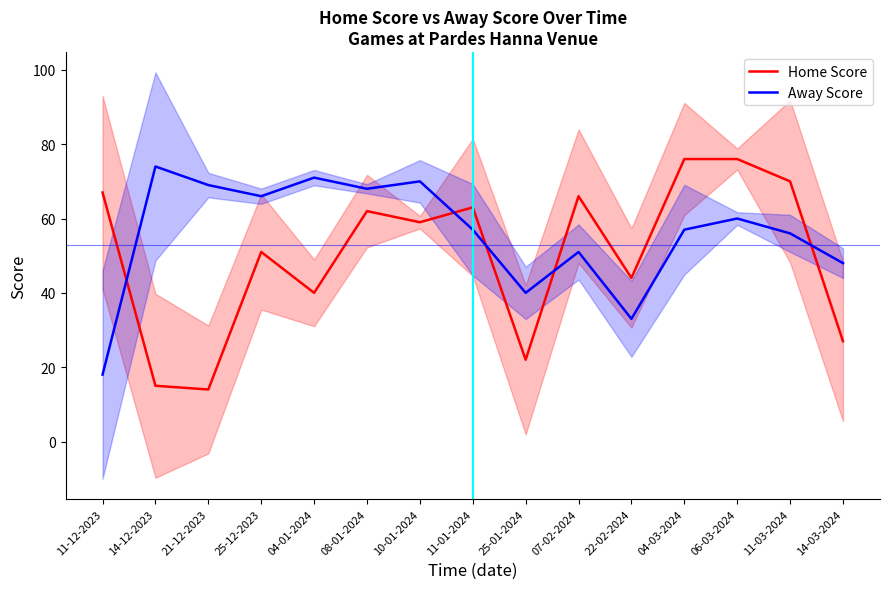

What is the label of the 5th point from the left?

04-01-2024